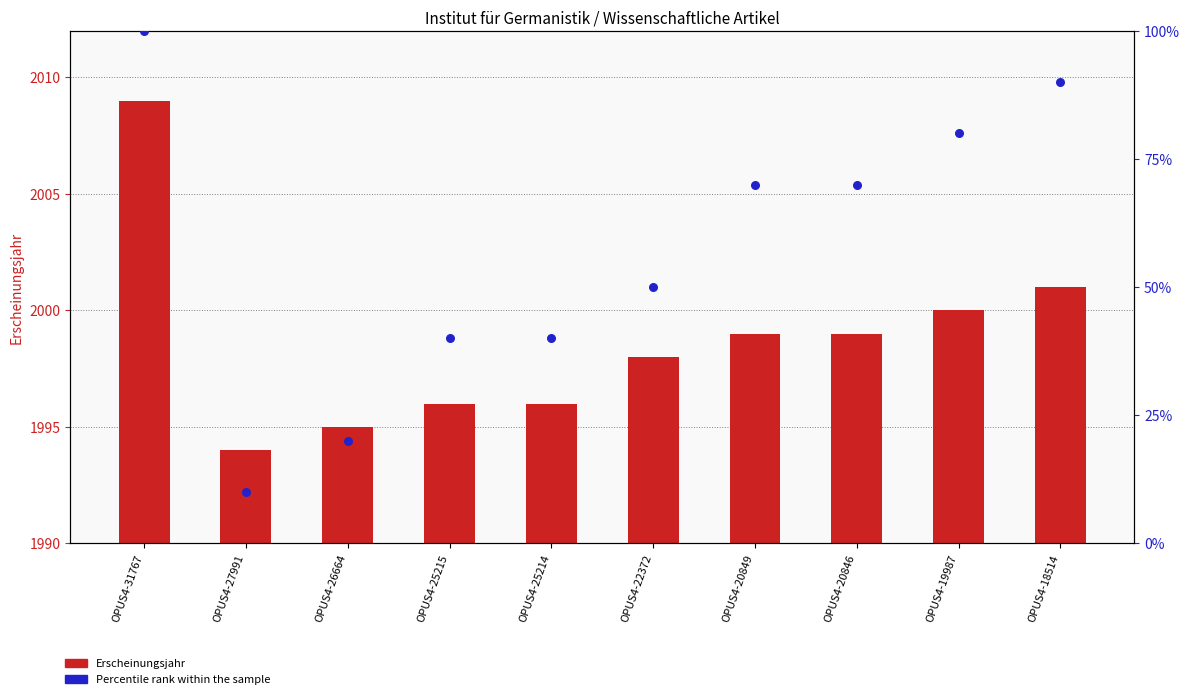

Which series contains the highest Y value?

Percentile rank within the sample